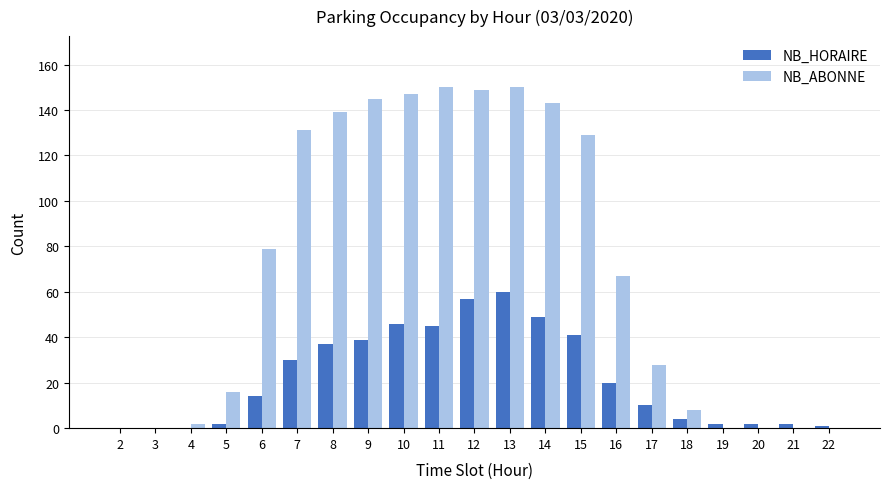

What is the spread (max minus min) of values at 22?

1